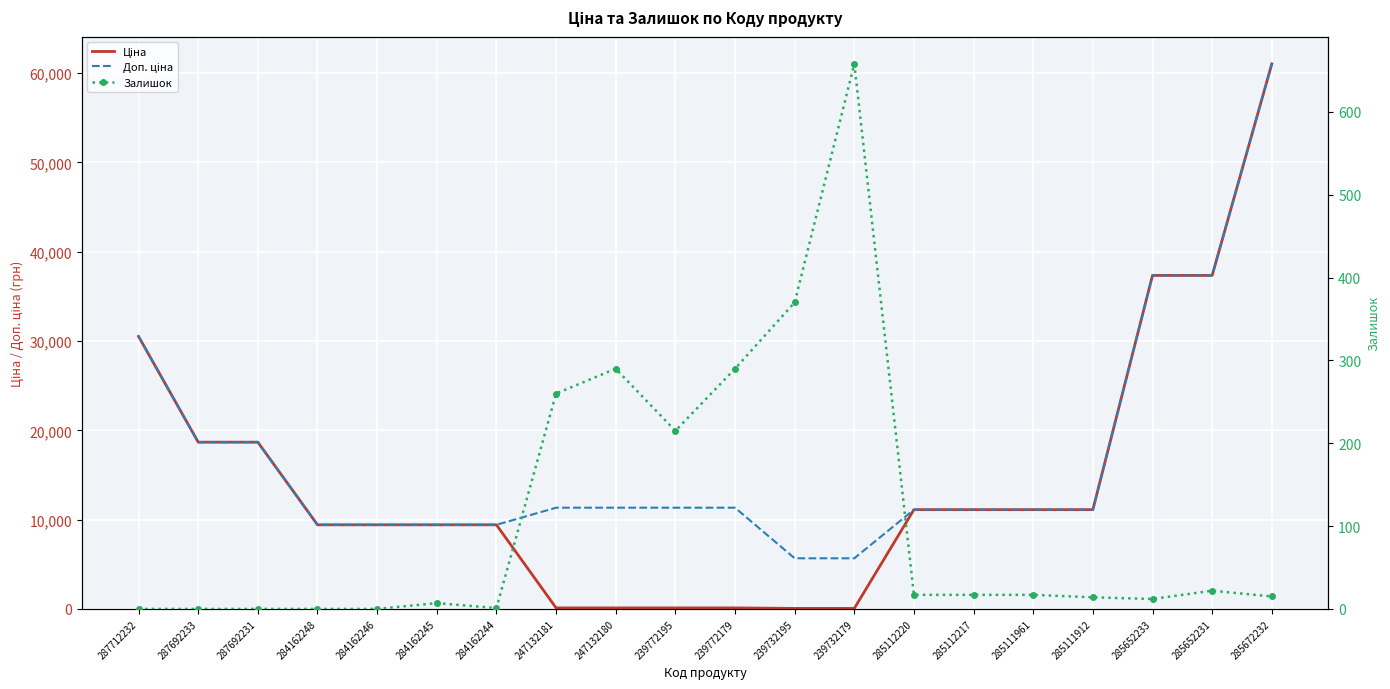

What is the average value of the Залишок series?

110.2